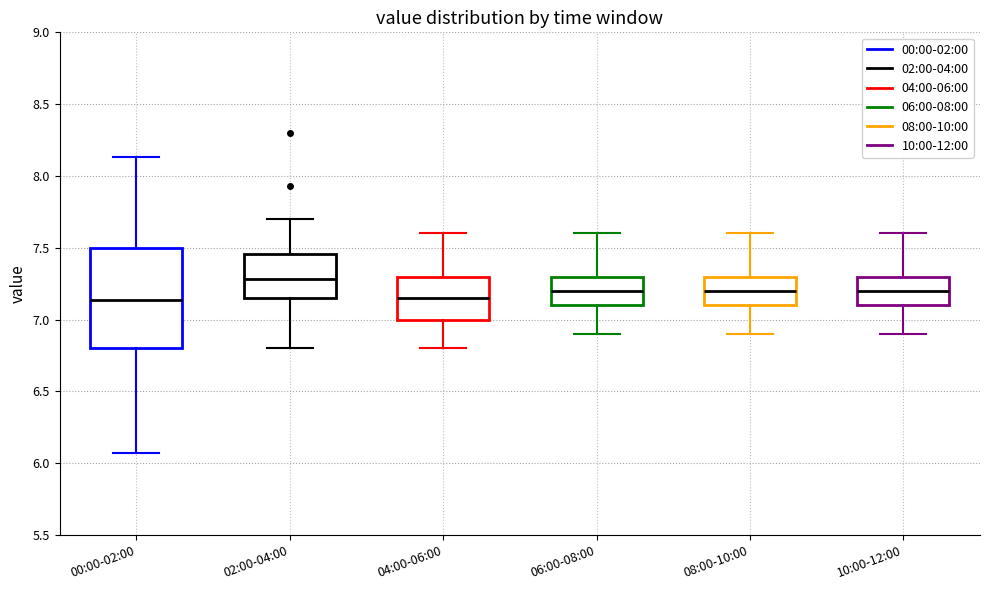

Where does the median line of the box for 04:00-06:00 sit on the y-axis? The values are not printed on the chart, so give them approximately, as read against the axis.

7.15